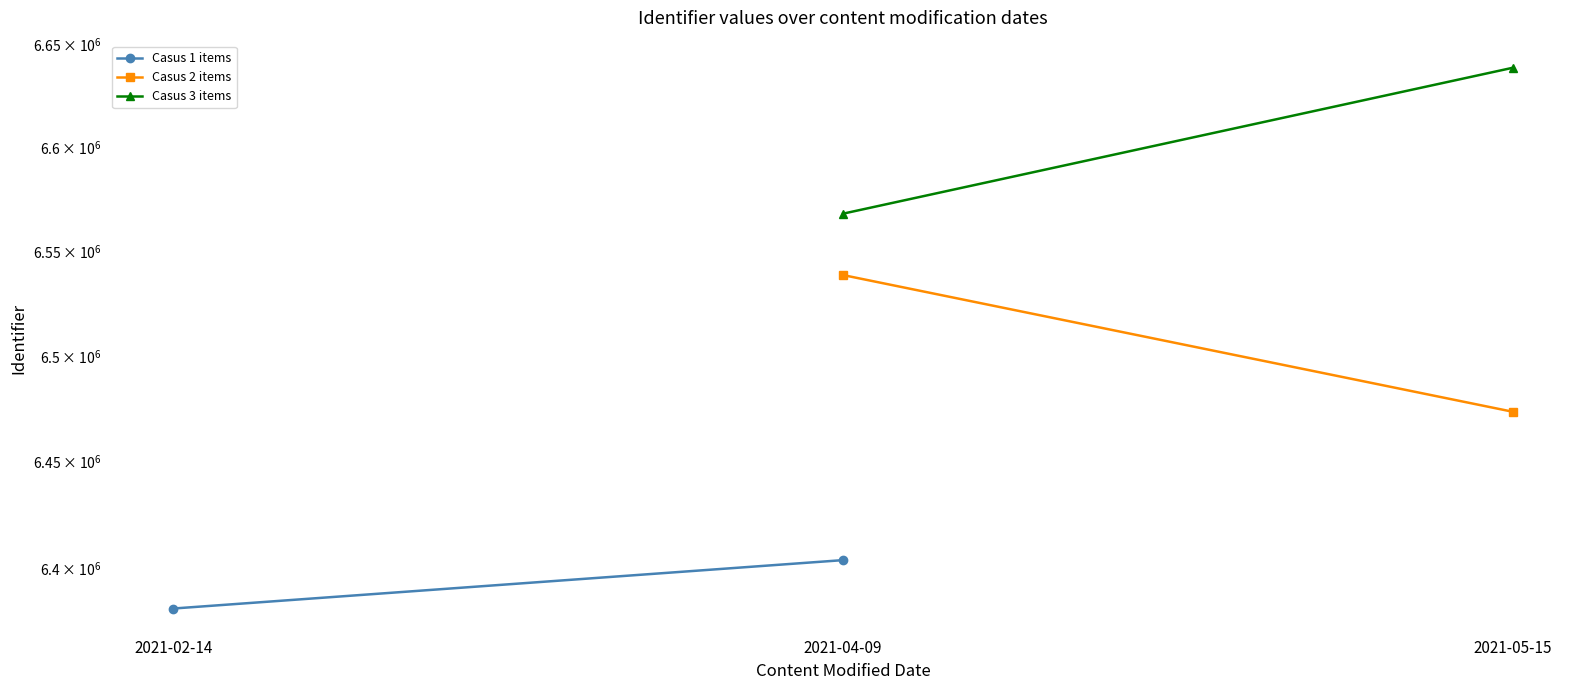

Reading left to right, what are all the values shown in this chart?

Casus 1 items: 6380976	6403626
Casus 2 items: 6538613	6473513
Casus 3 items: 6568064	6638595